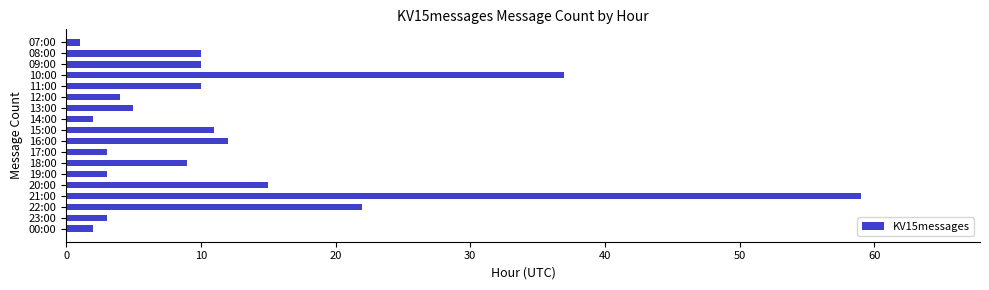

Reading bottom to top, what are all the values shown in this chart?

2	3	22	59	15	3	9	3	12	11	2	5	4	10	37	10	10	1